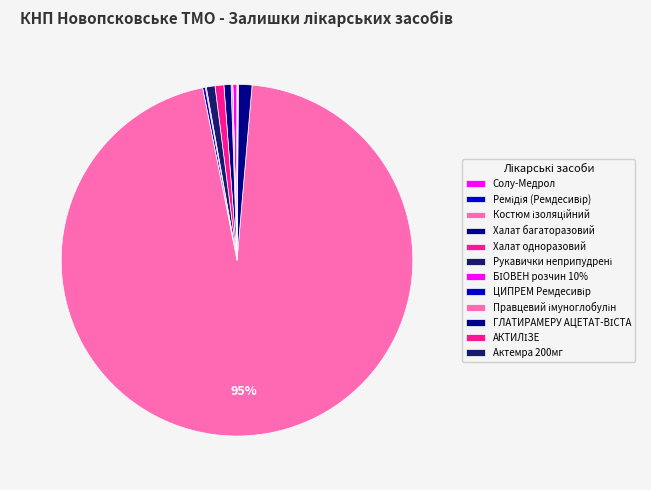

What is the total percentage of Солу-Медрол and Актемра 200мг?

0.4%